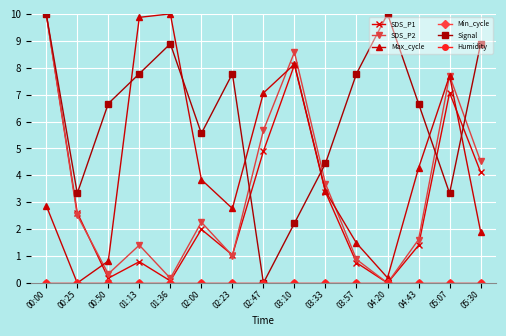

True or false: Signal and Min_cycle intersect in this chart.

False